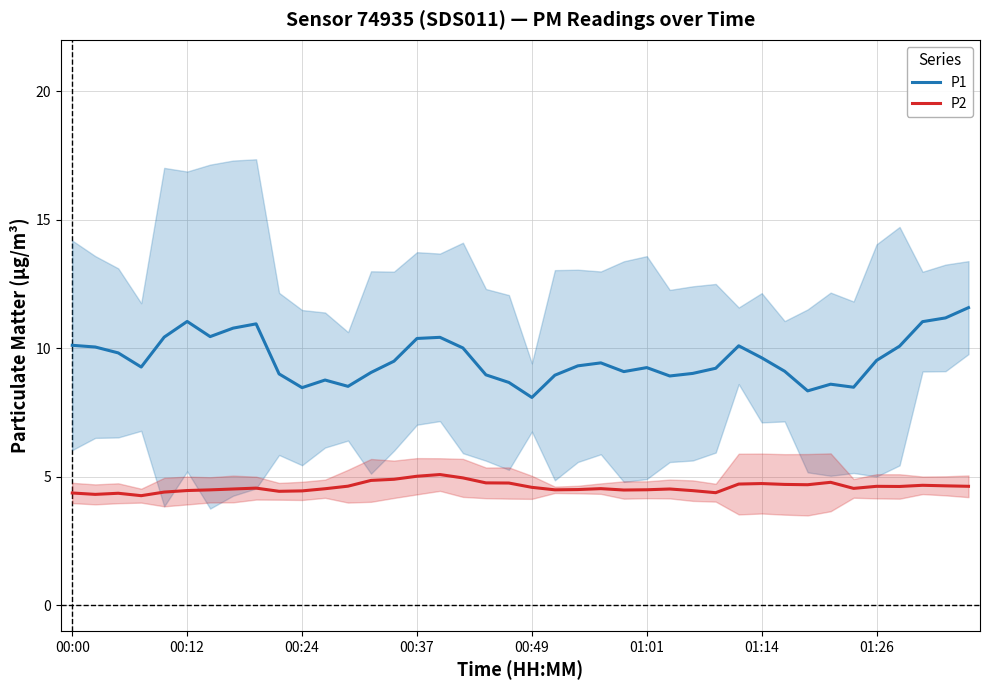

How many data points does each series have?

40